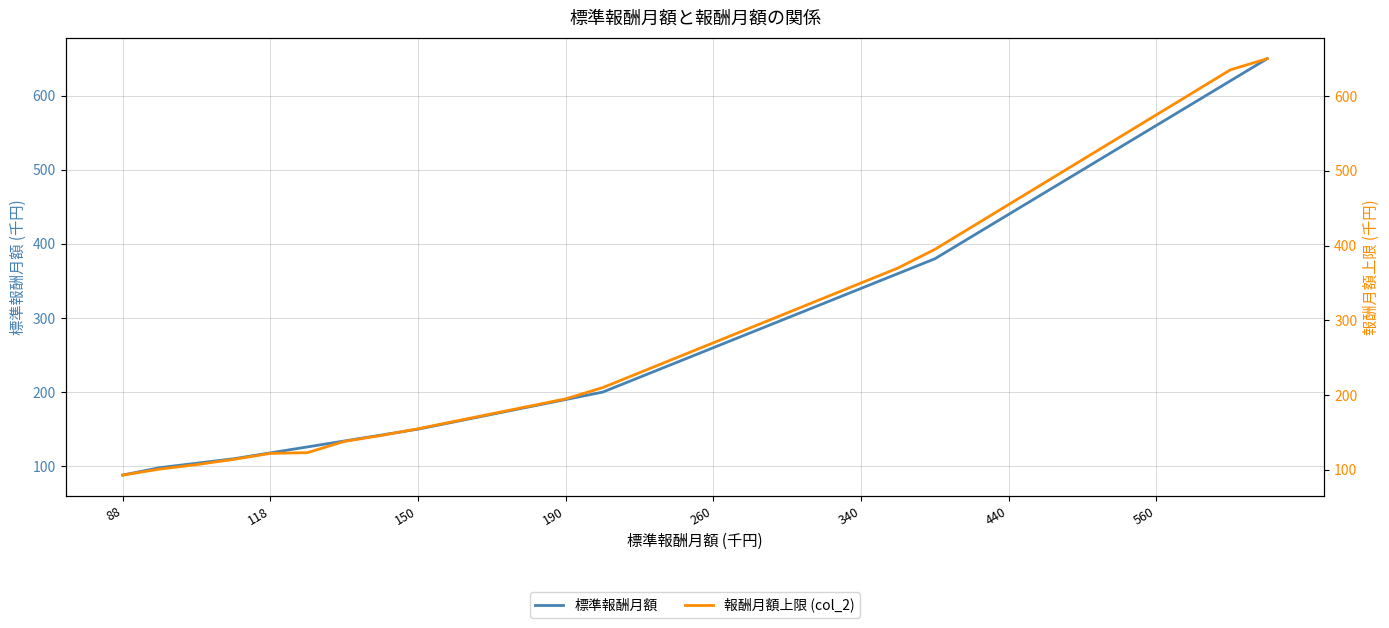

How many data points in 標準報酬月額 are above 260?

15